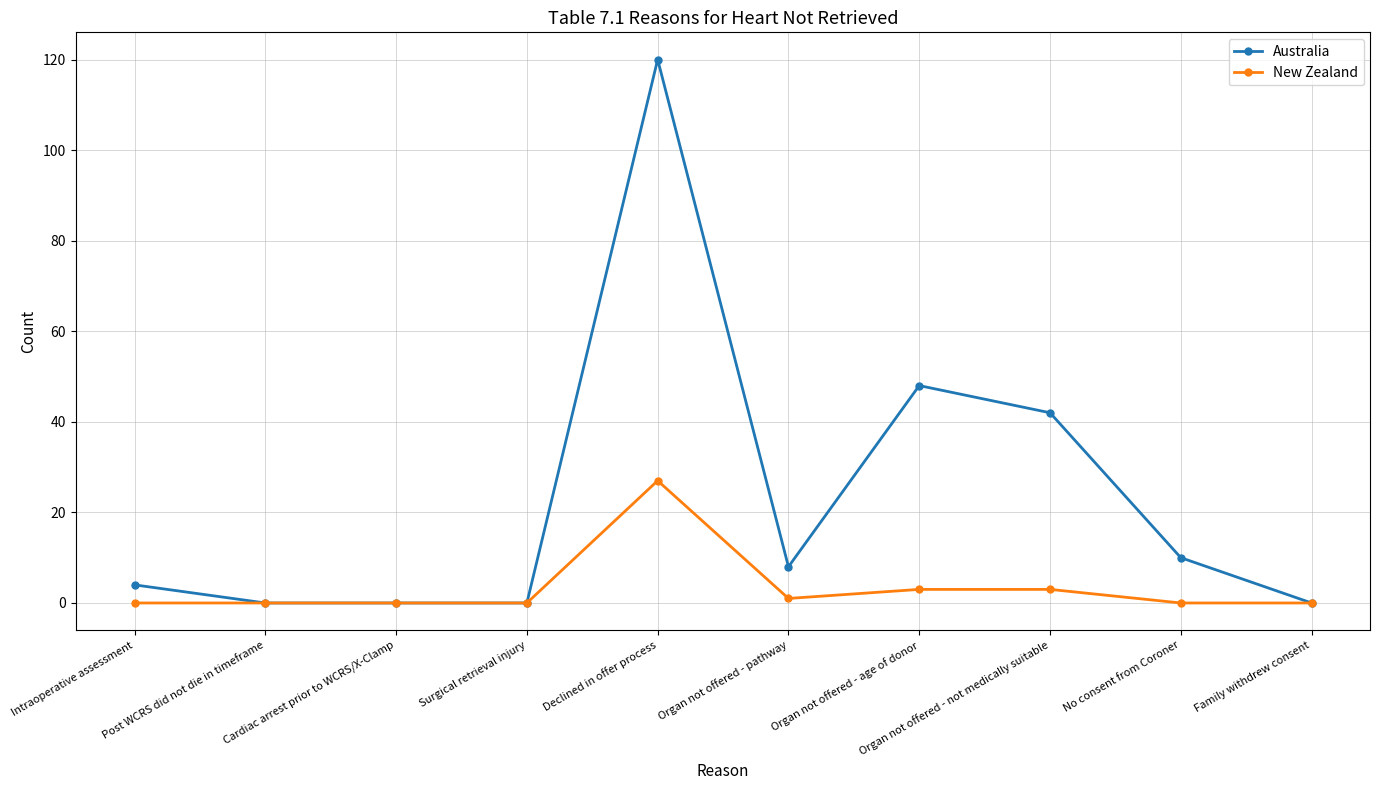

What is the difference between the maximum and minimum values in the New Zealand series?

27